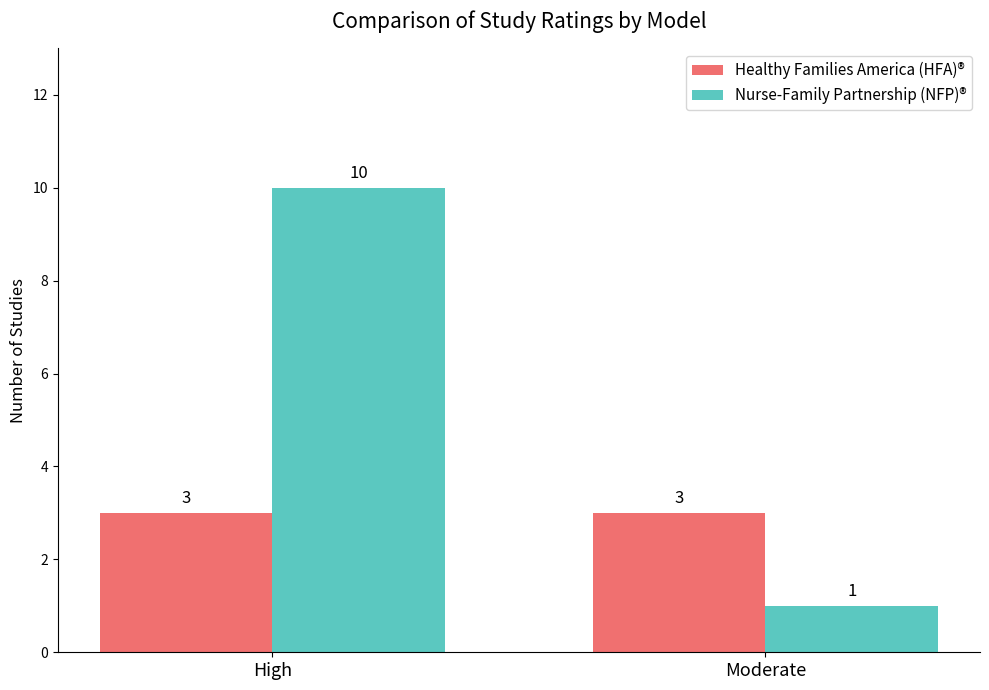

Does the chart contain stacked bars?

No